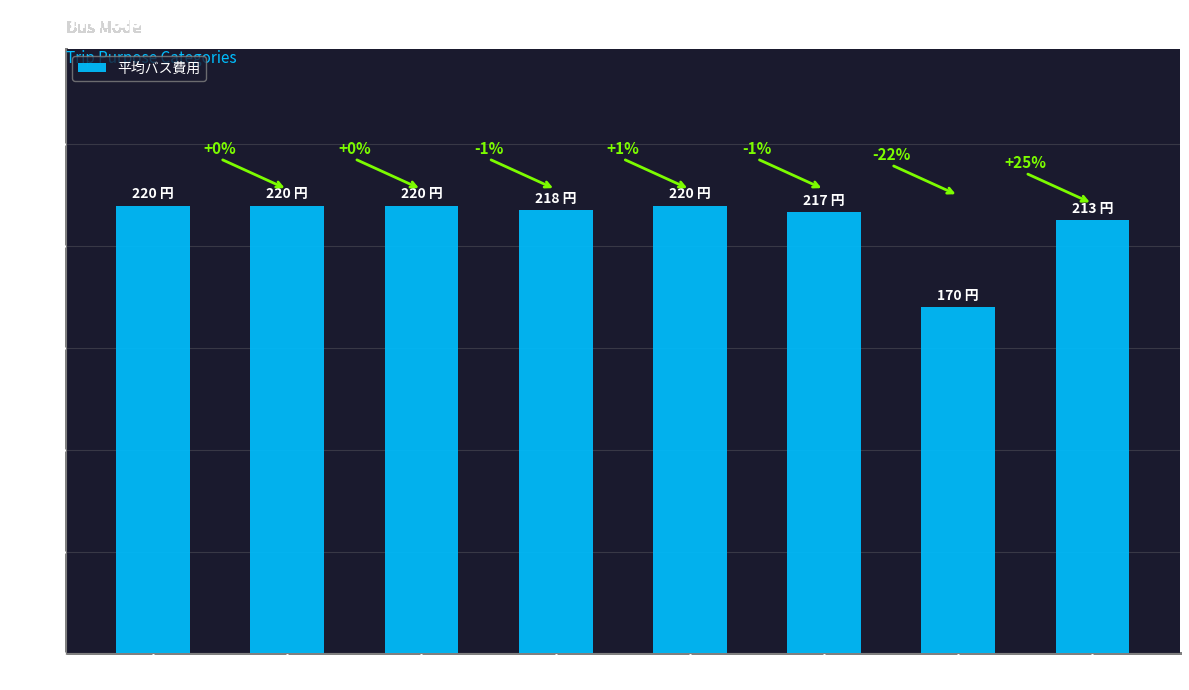

What position from the left is 食事?

6